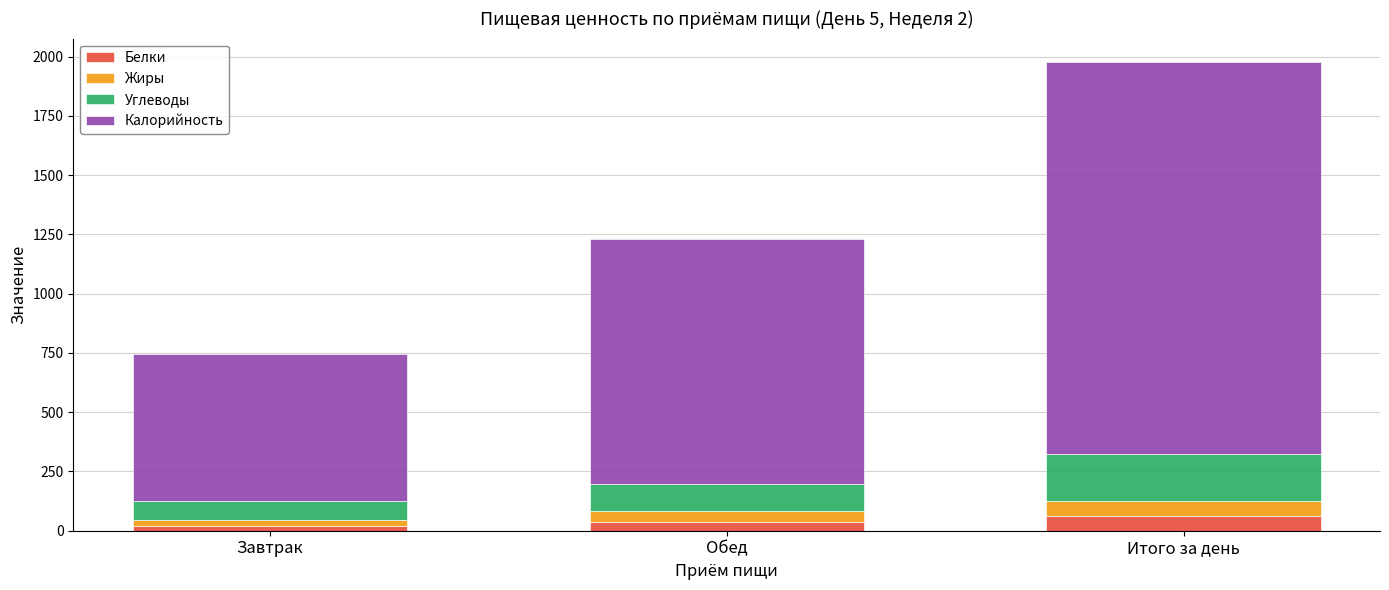

How many data points does each series have?

3